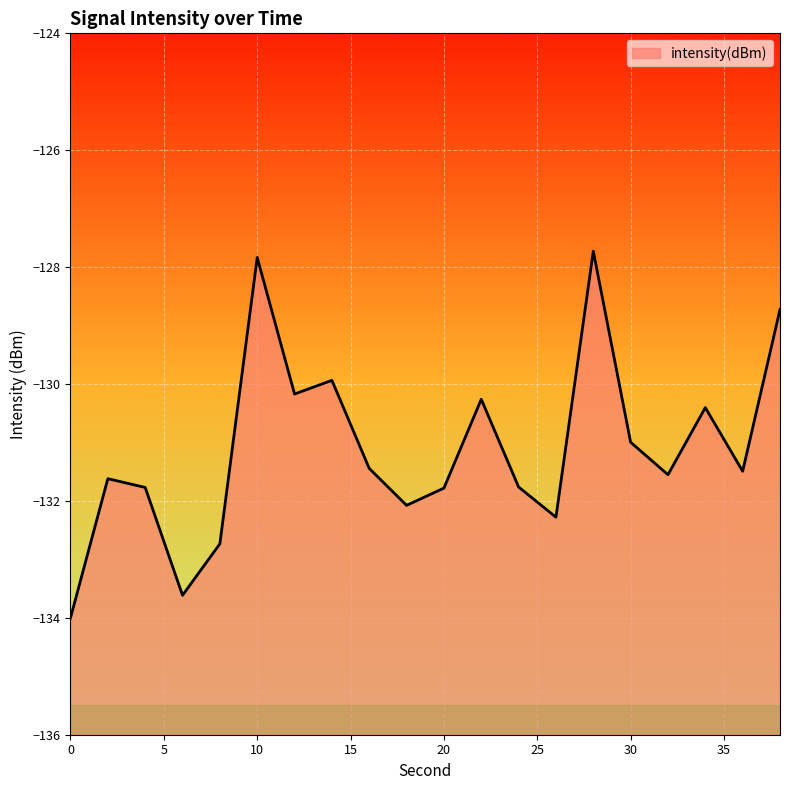

The chart shows a value of -130.3 at 22. True or false?

True